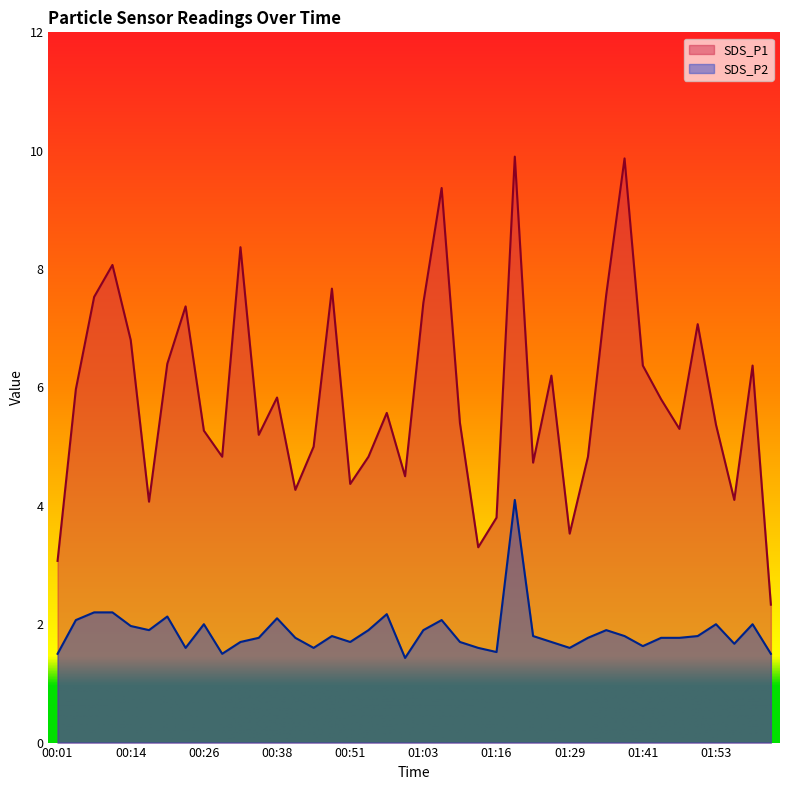

Does the chart have visible grid lines?

No